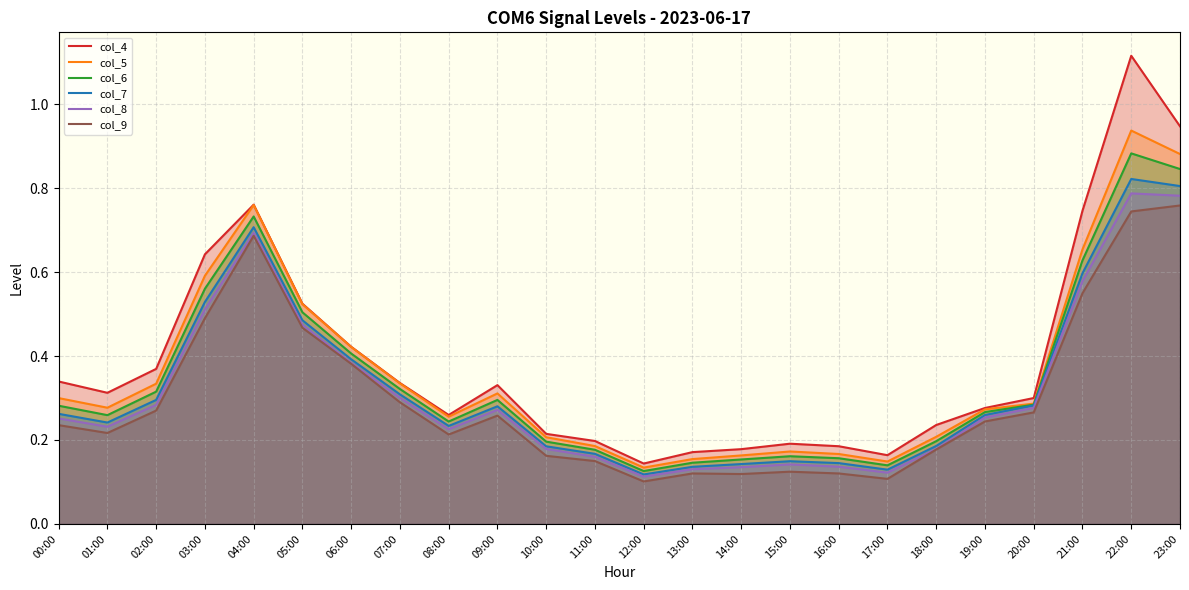

True or false: col_9 has a value of 0.0 at 16:00.

False